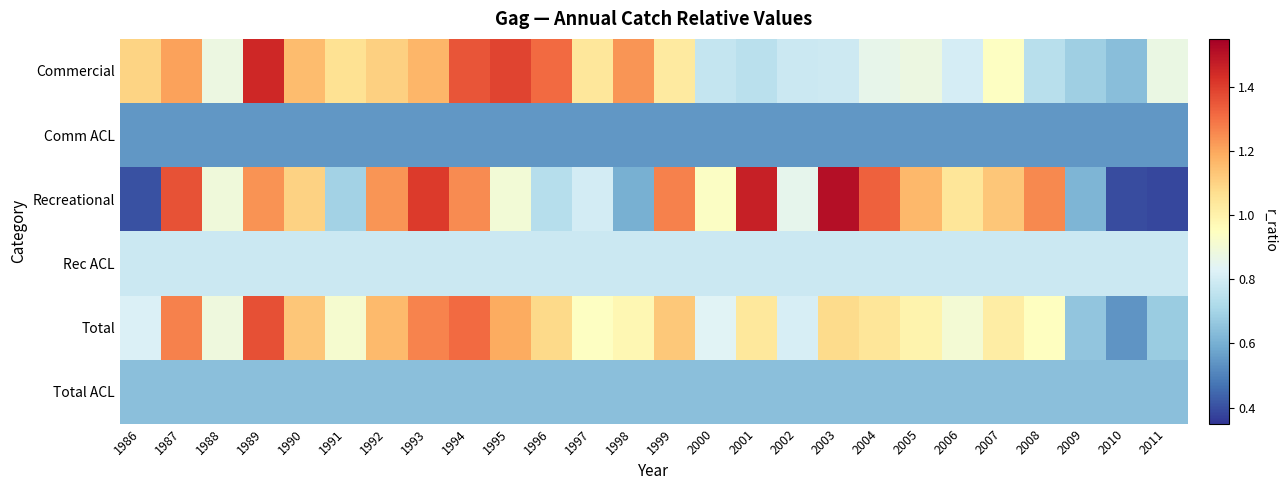

What is the total value across all series at 2000?

4.5